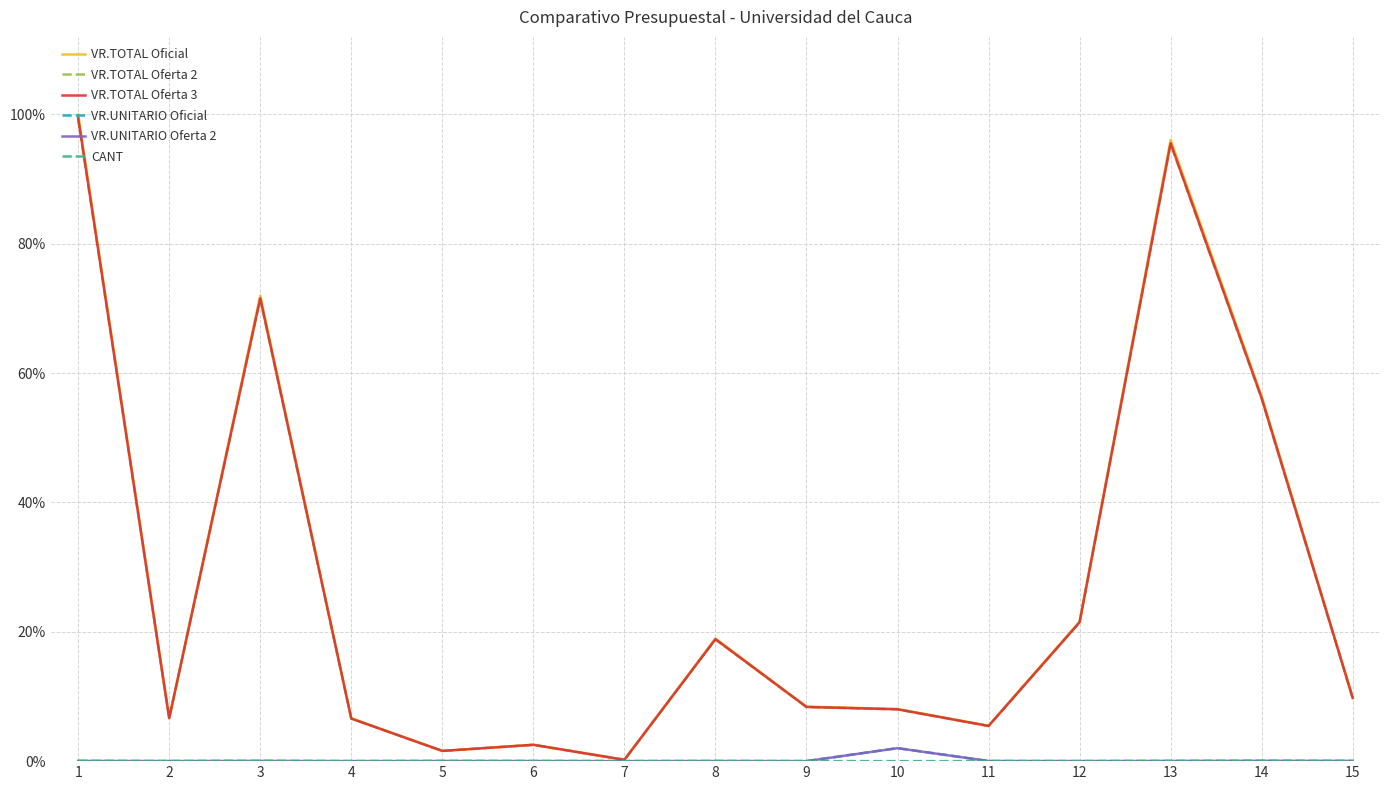

The value of VR.UNITARIO Oferta 2 at 7 is 0.0. True or false?

True